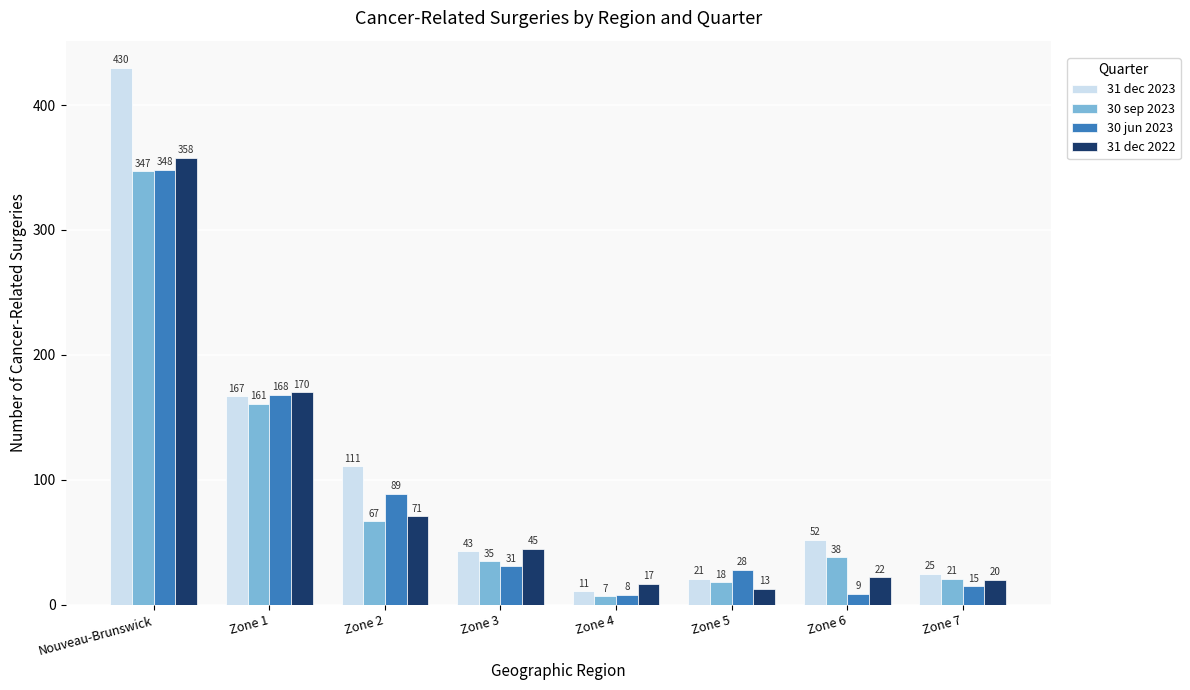

Reading left to right, transcribe all the data shown in this chart.

31 dec 2023: 430	167	111	43	11	21	52	25
30 sep 2023: 347	161	67	35	7	18	38	21
30 jun 2023: 348	168	89	31	8	28	9	15
31 dec 2022: 358	170	71	45	17	13	22	20